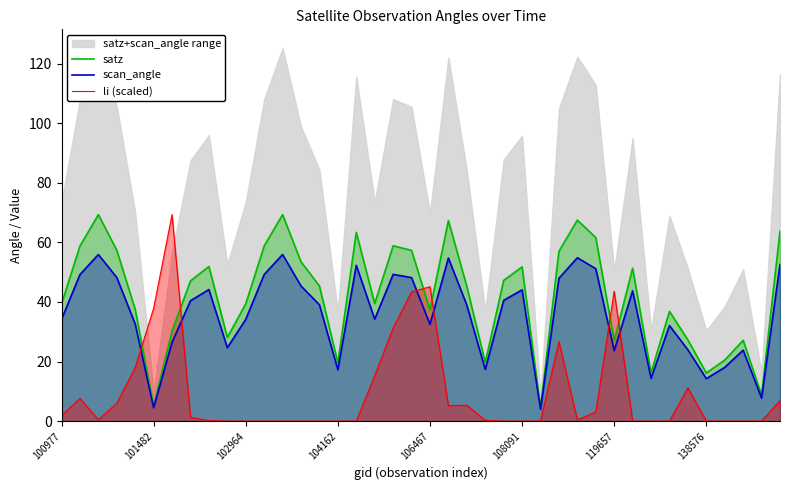

How many intersections are there between scan_angle and li (scaled)?

6